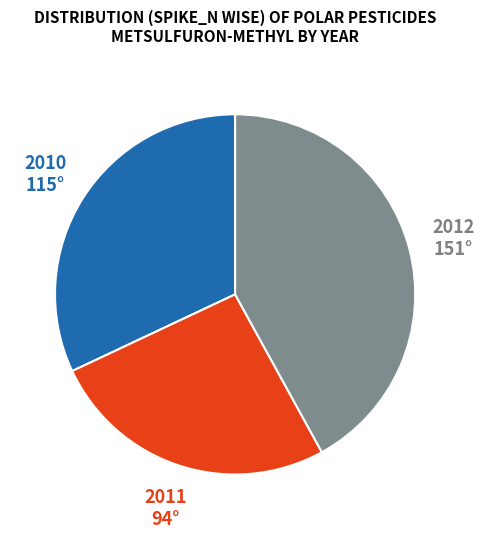

Which slice is the smallest?

2011